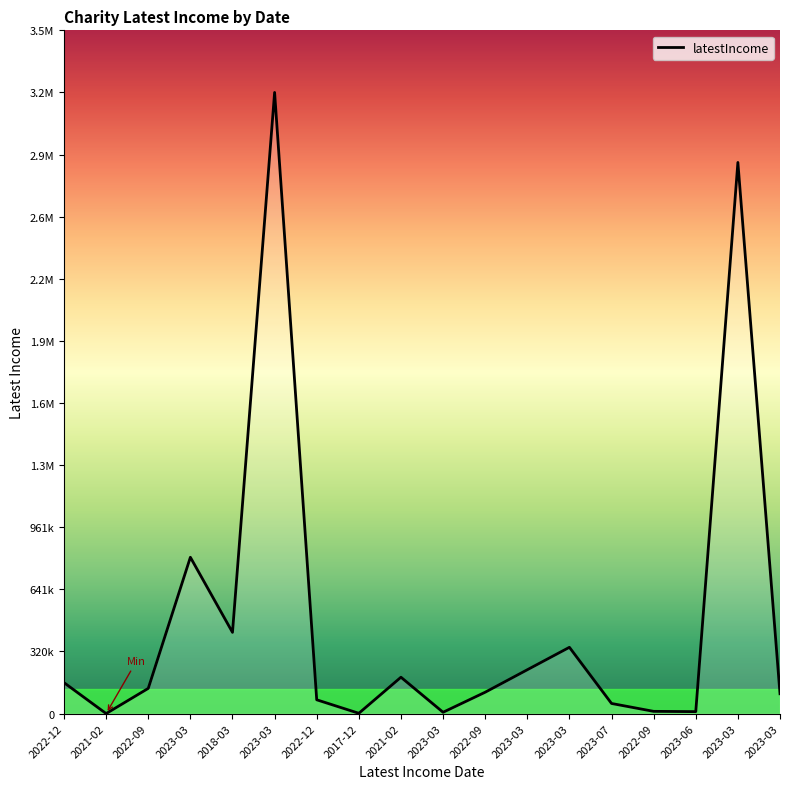

Does the chart have visible grid lines?

No